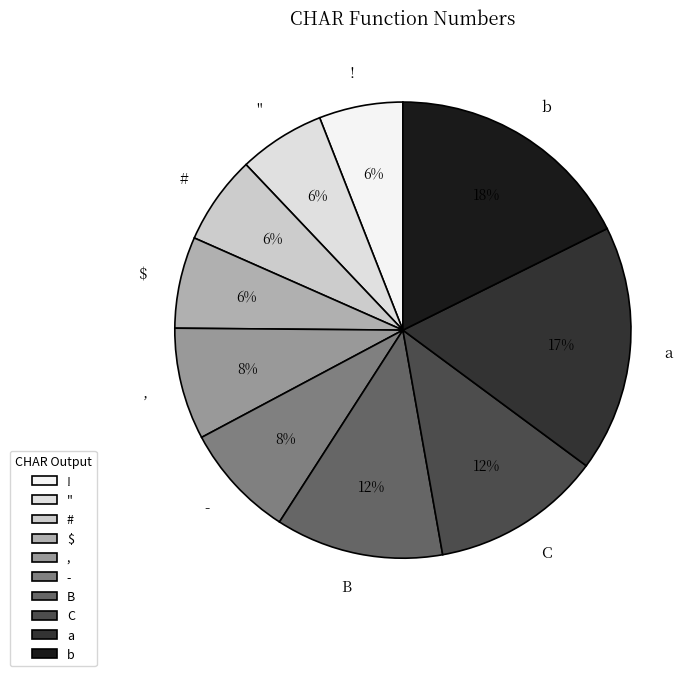

Is it true that C is 12% of the pie?

True